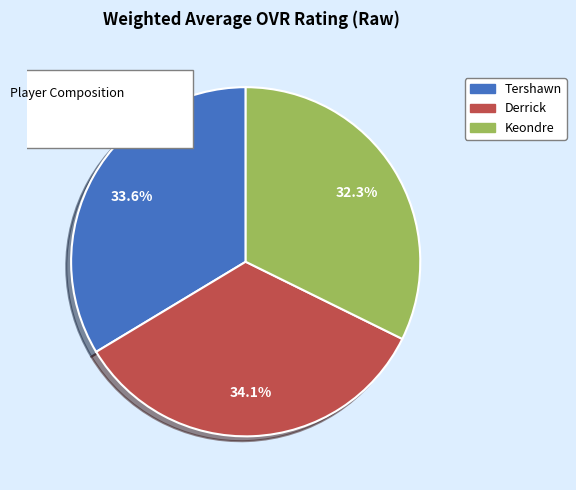

Count the number of slices in the pie.

3